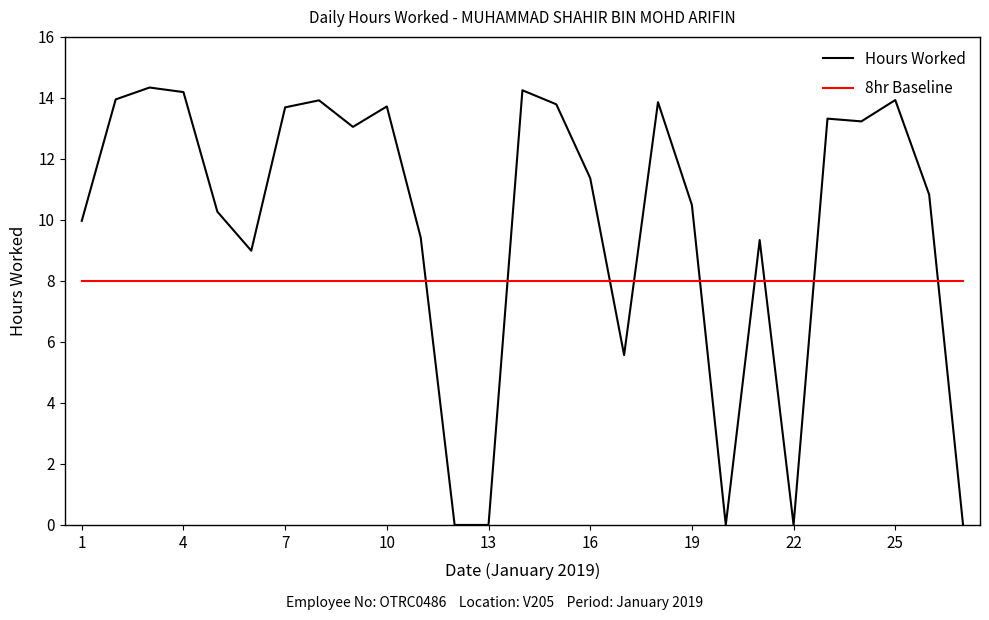

Which series has the widest spread of values?

Hours Worked